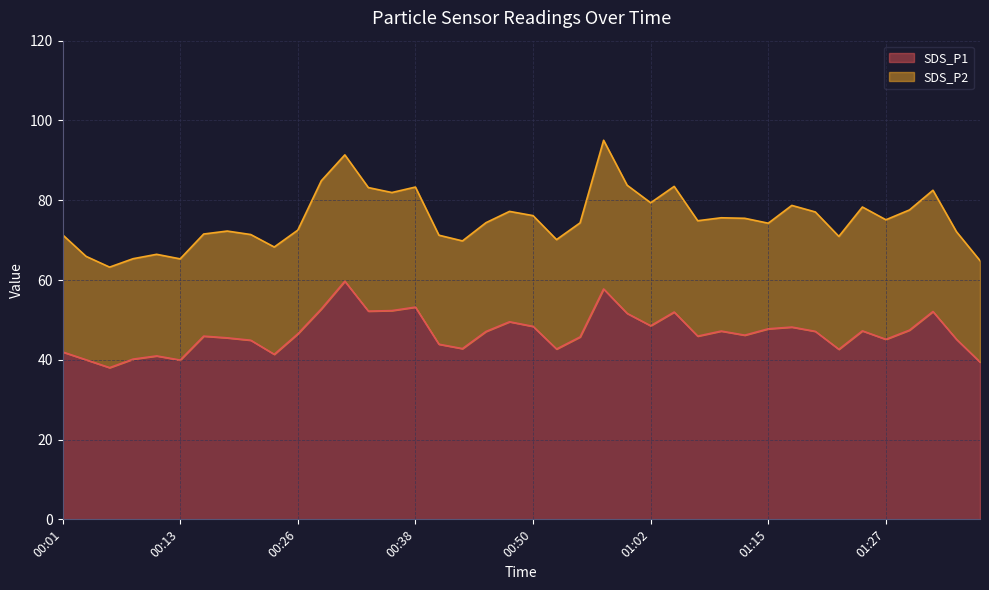

Read the value at 00:08.

40.2